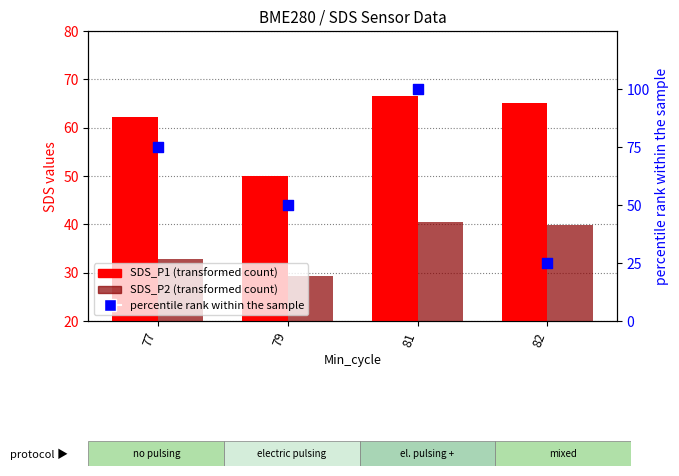

Which series has the widest spread of Y values?

percentile rank within the sample